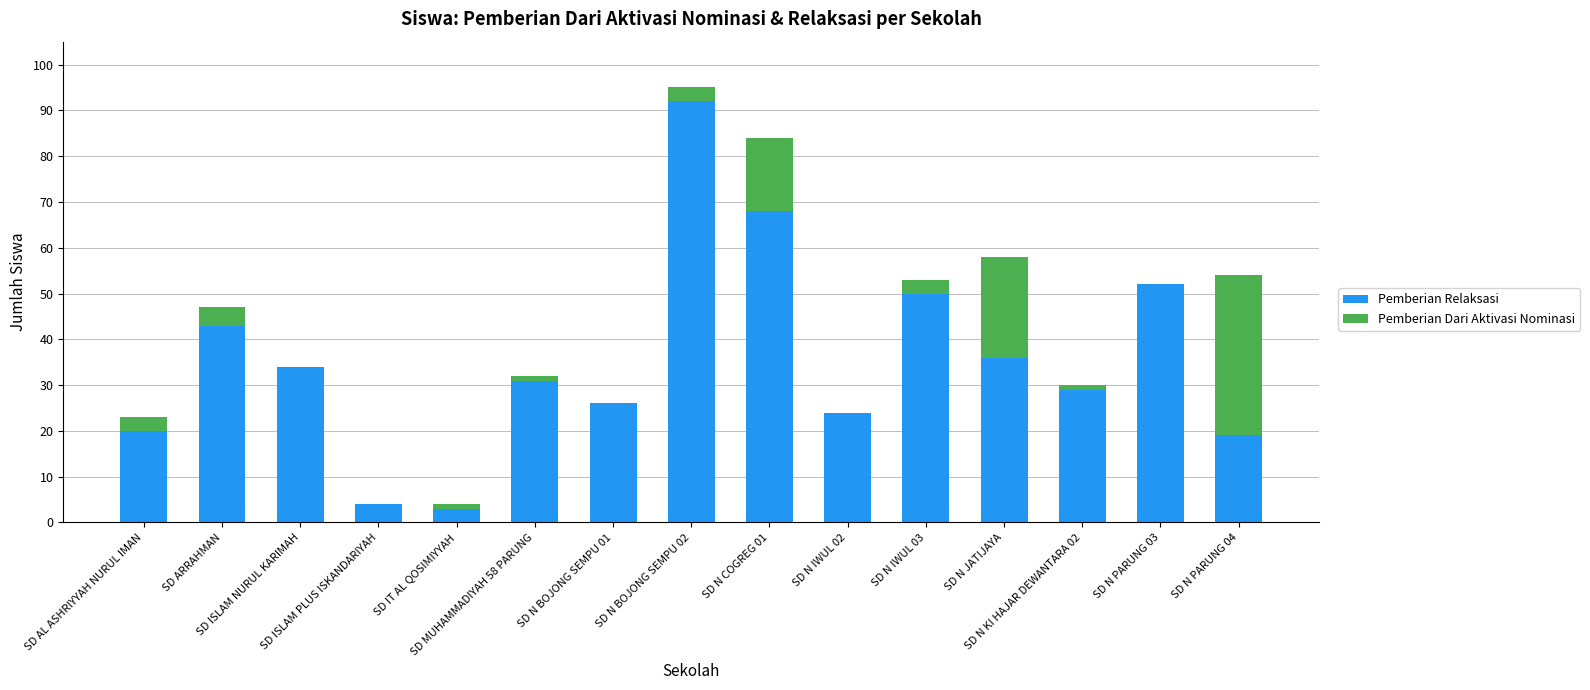

What is the sum of all Pemberian Relaksasi values?

531